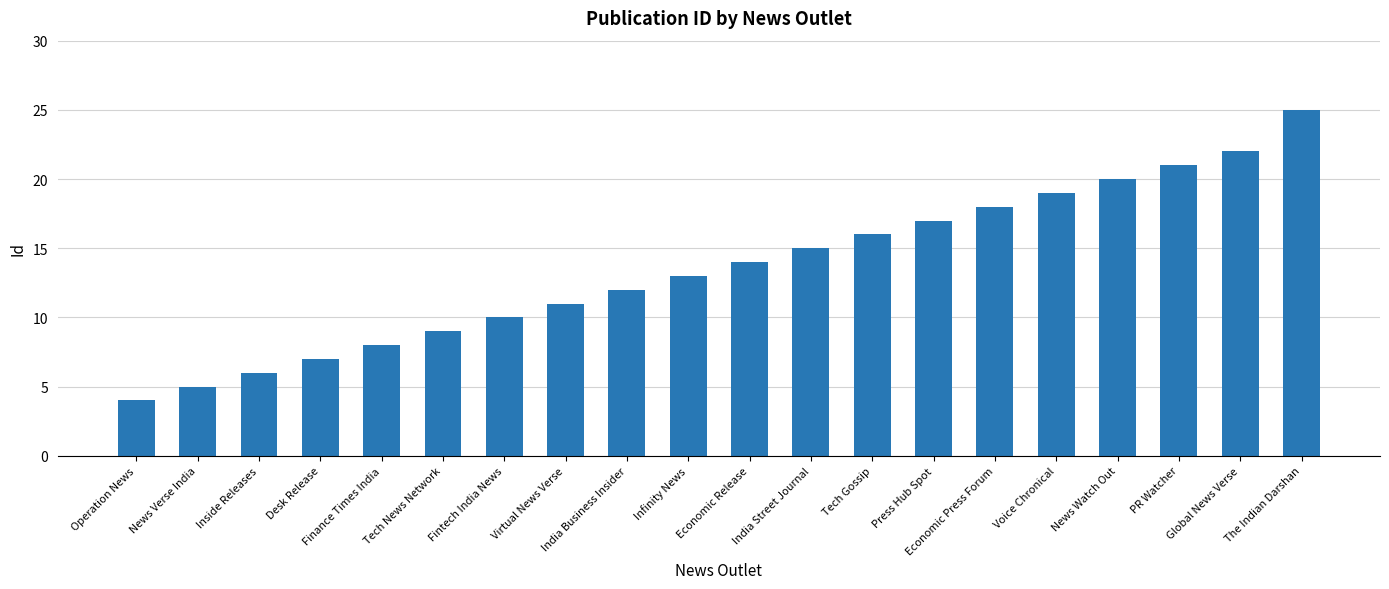

The chart shows a value of 20 at News Watch Out. True or false?

True